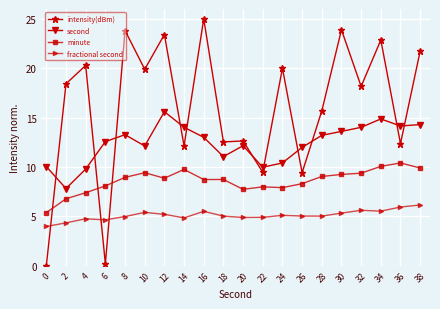

Which series has the largest range (max minus min)?

intensity(dBm)